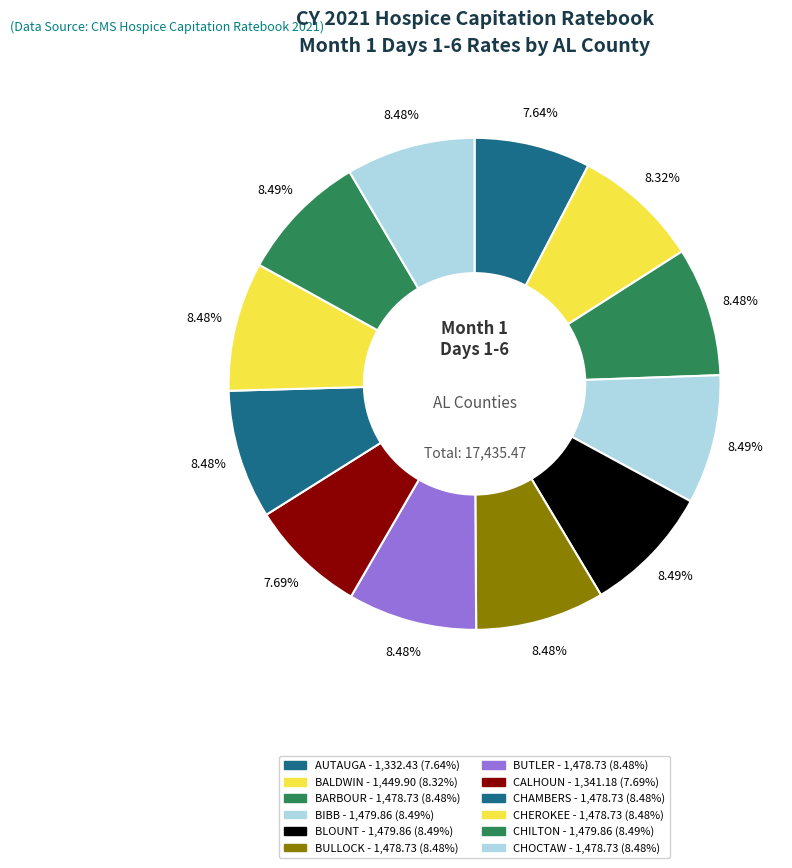

What is the change in value from AUTAUGA to BALDWIN?

+117.5